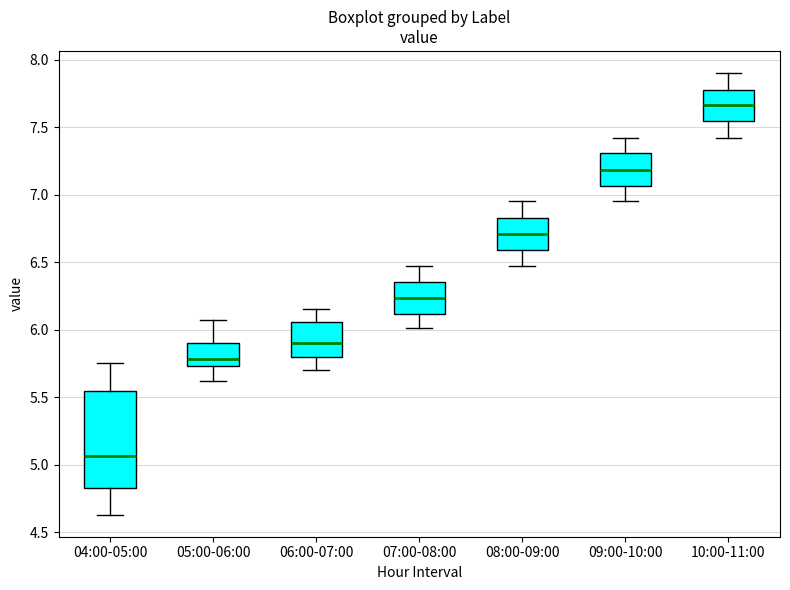

Where does the median line of the box for 04:00-05:00 sit on the y-axis? The values are not printed on the chart, so give them approximately, as read against the axis.

5.05